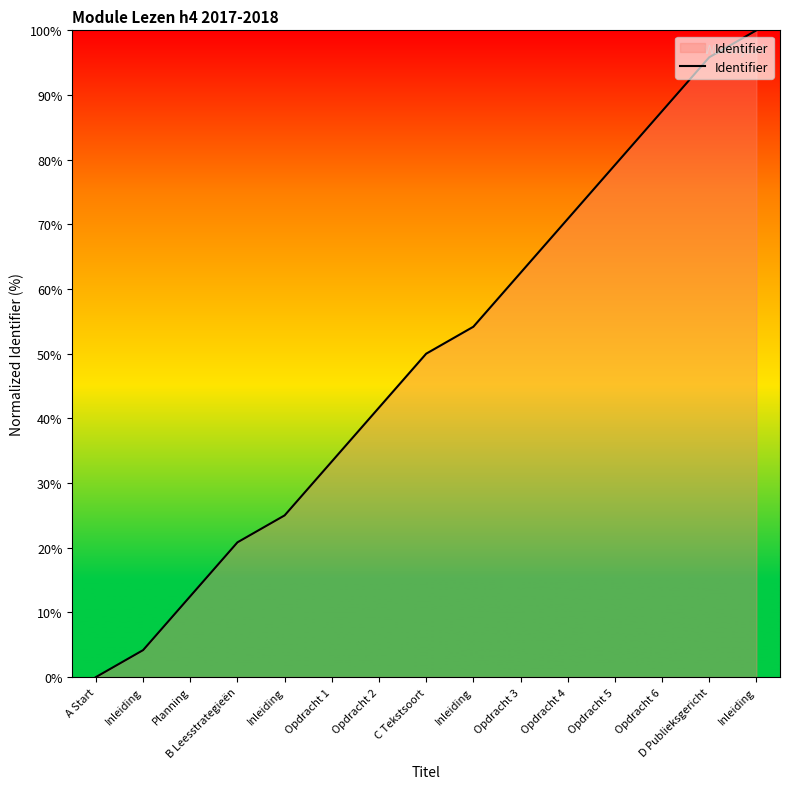

At which label is the value closest to 50?

C Tekstsoort